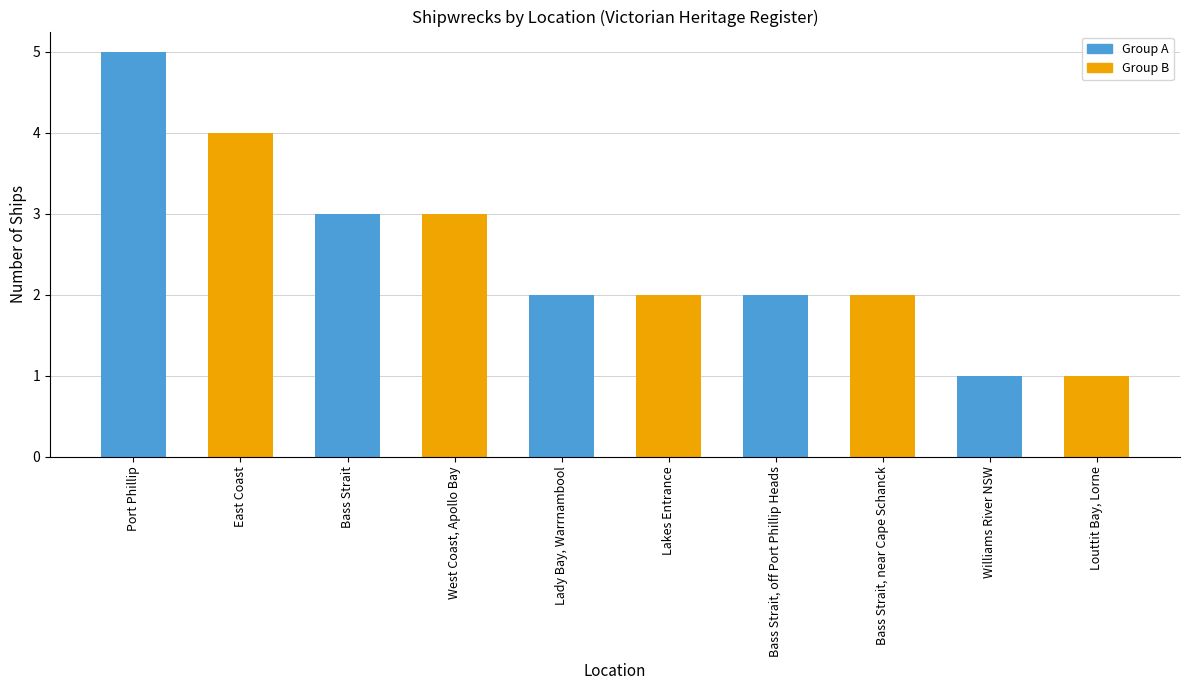

Which has a higher value, Bass Strait, near Cape Schanck or East Coast?

East Coast